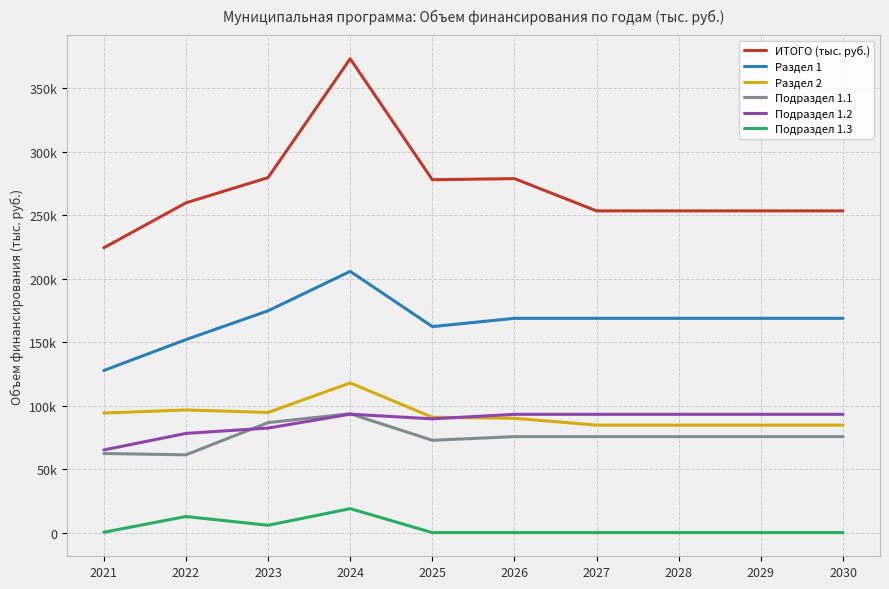

Does the chart display data point markers on the line(s)?

No